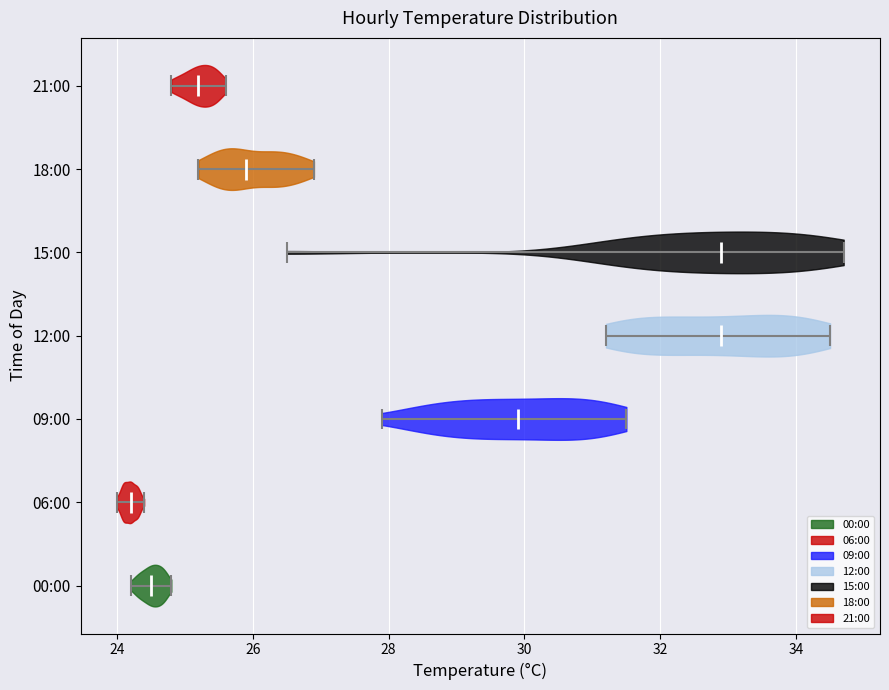

Reading bottom to top, read every violin against the x-axis: where its median line is, and the lowest and highest points it reaches. The values are not printed on the chart, so give them approximately, as read against the axis.

00:00: median line 24.6, lowest point 24.2, highest point 24.8
06:00: median line 24.2, lowest point 24.0, highest point 24.4
09:00: median line 30.0, lowest point 28.0, highest point 31.6
12:00: median line 33.0, lowest point 31.2, highest point 34.6
15:00: median line 33.0, lowest point 26.6, highest point 34.8
18:00: median line 26.0, lowest point 25.2, highest point 27.0
21:00: median line 25.2, lowest point 24.8, highest point 25.6